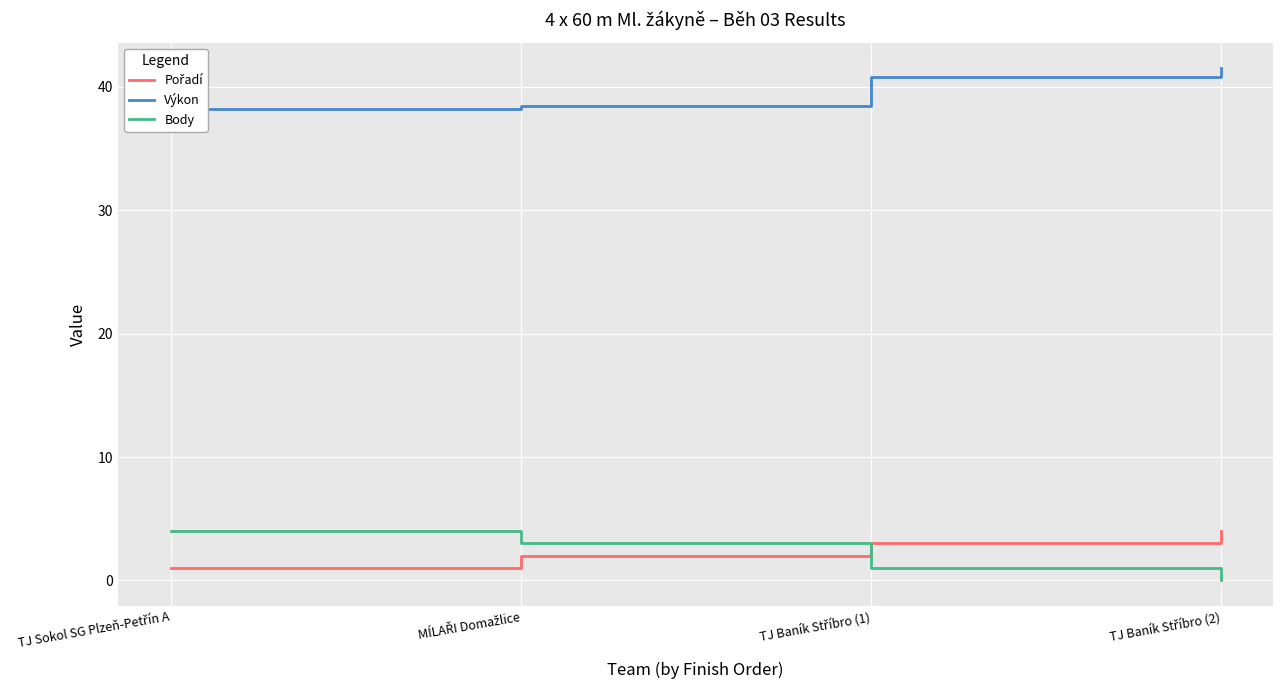

How many values in the Výkon series exceed 40?

2